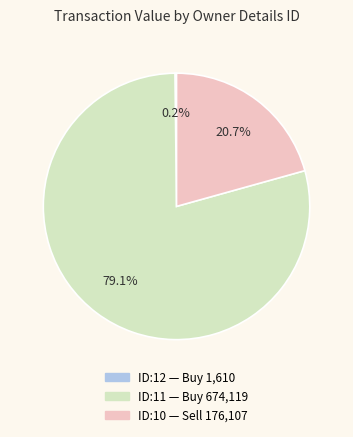

To the nearest percent, what is the difference between the largest and smallest slice percentages?

79%